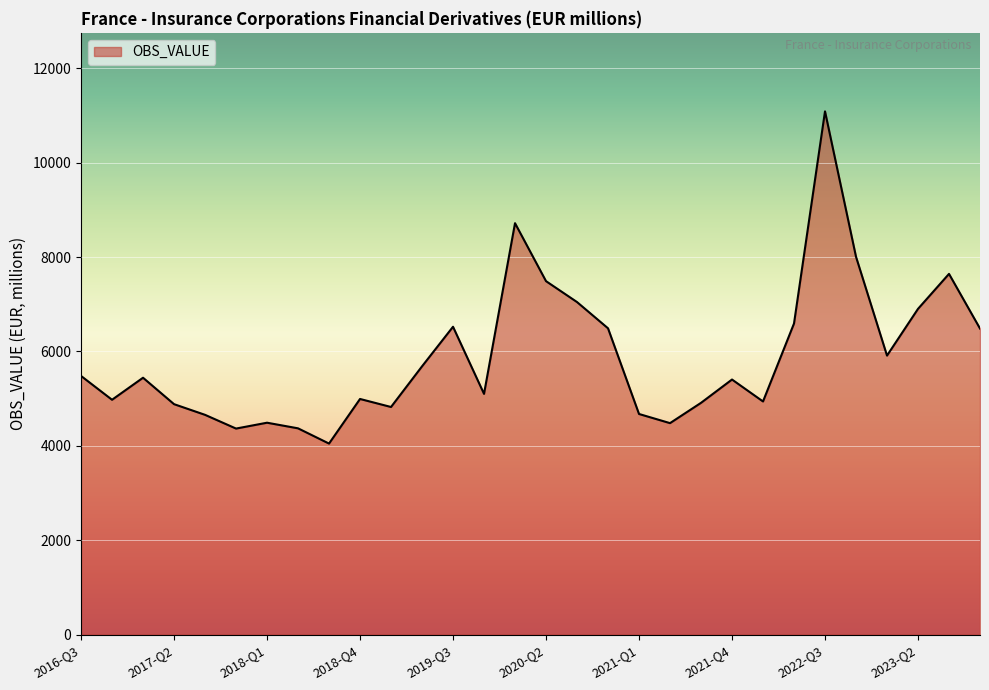

What is the maximum value shown in the chart?

11087